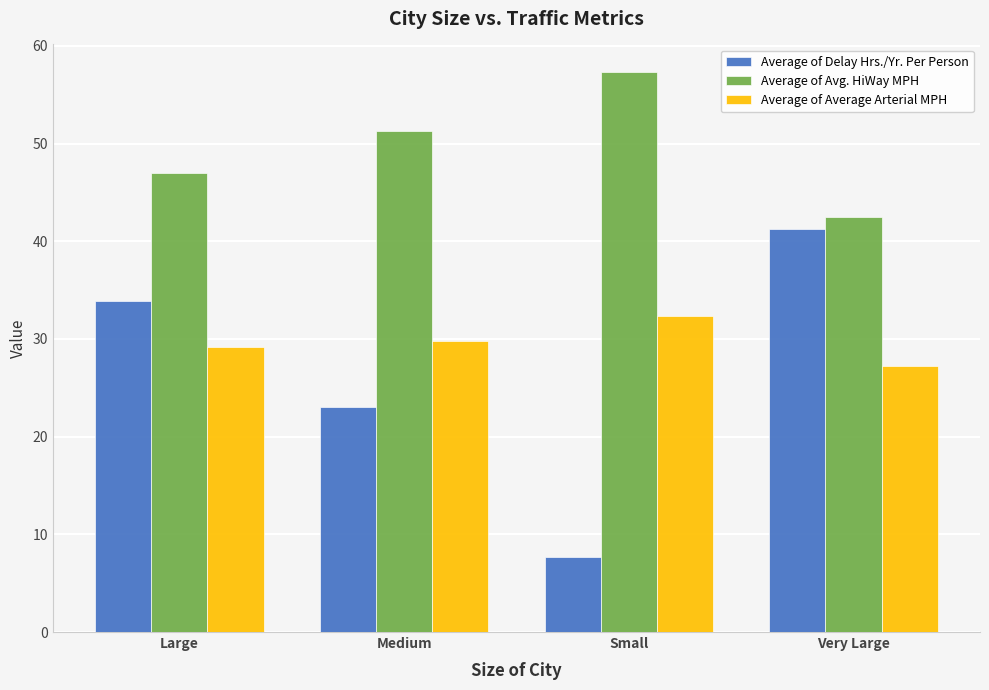

Is it true that Average of Avg. HiWay MPH equals 57.3 at Small?

True